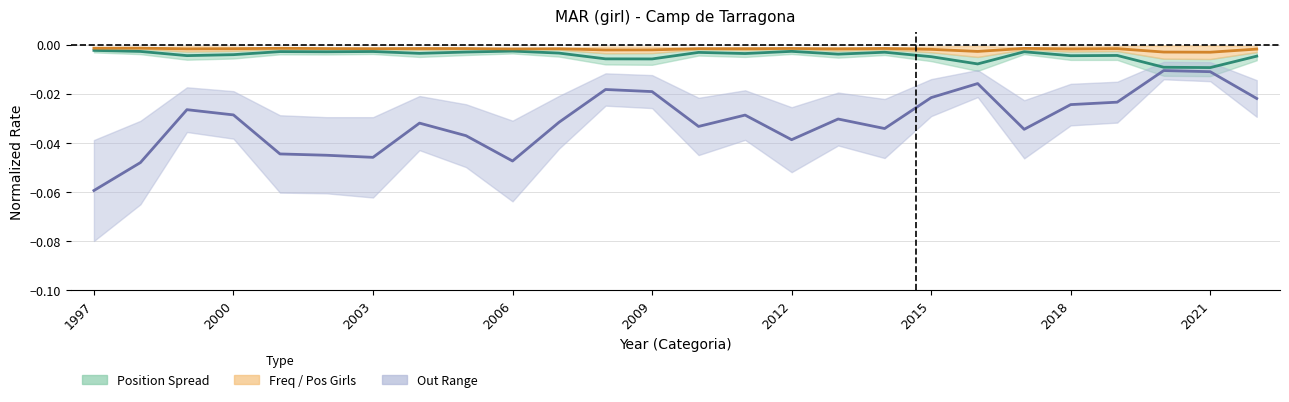

True or false: Freq-PosiGirls Center and Position Center cross at least once.

False